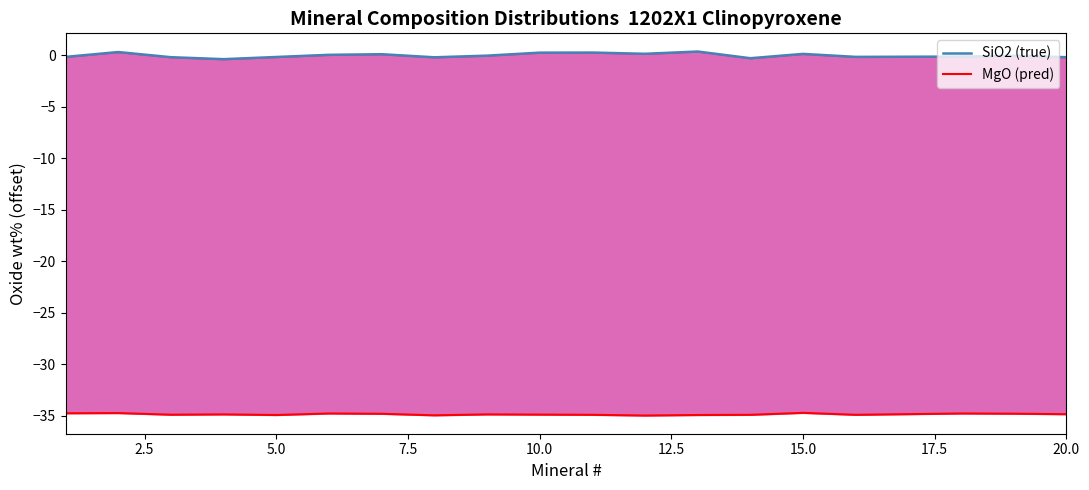

True or false: SiO2 (true) and MgO (pred) cross at least once.

False